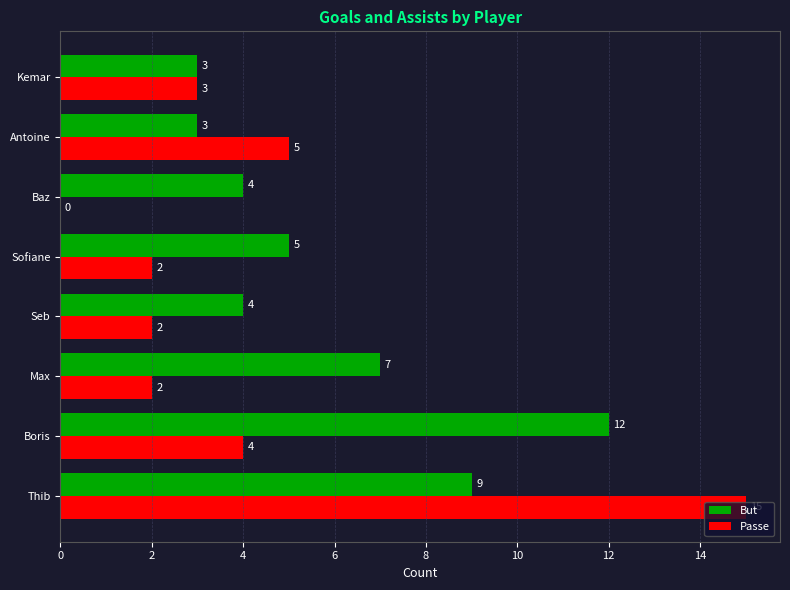

Which series has the largest total across all categories?

But